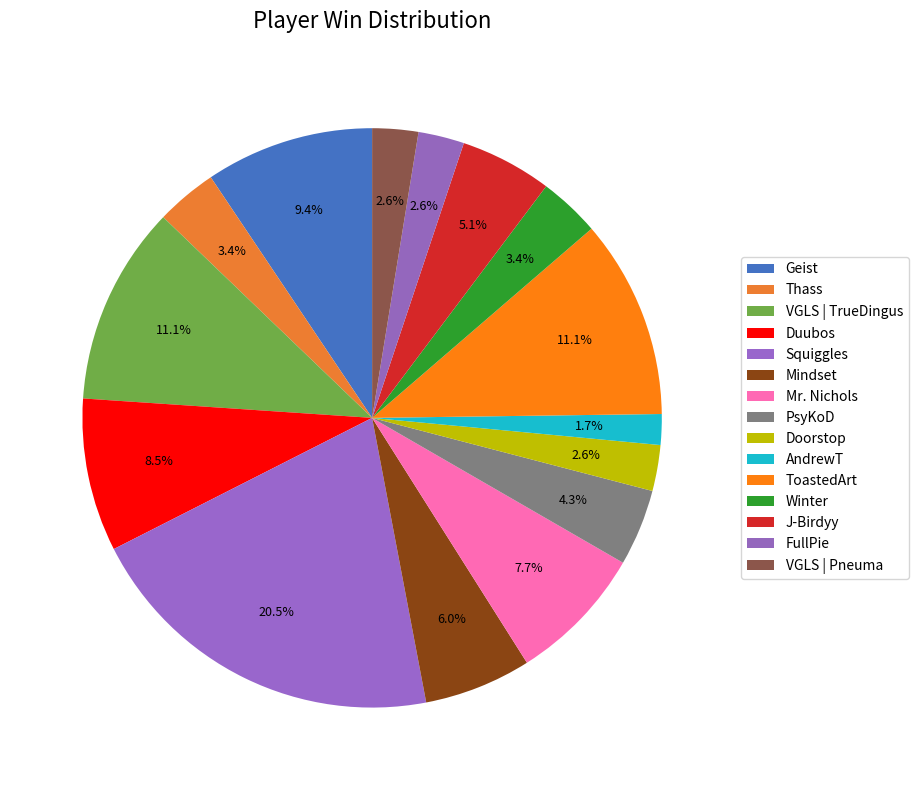

What is the smallest slice in the pie chart?

AndrewT